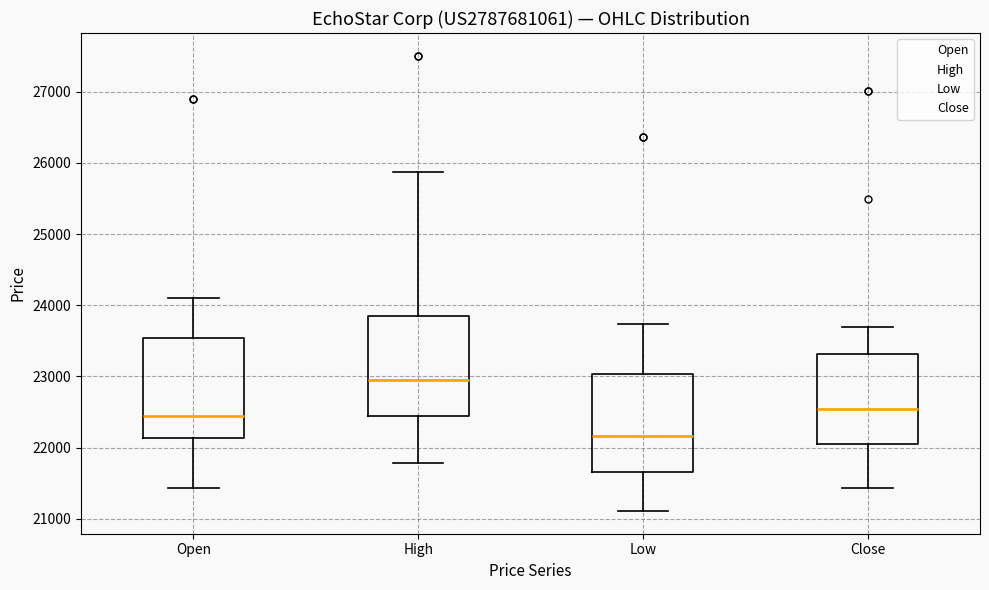

Which box has the highest median line?

High